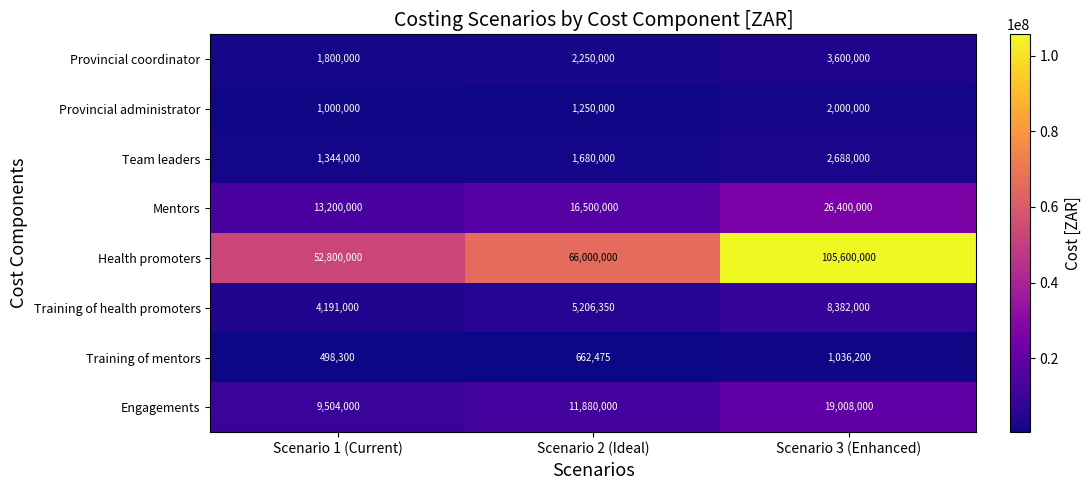

Which category has the lowest value across all series?

Scenario 1 (Current)